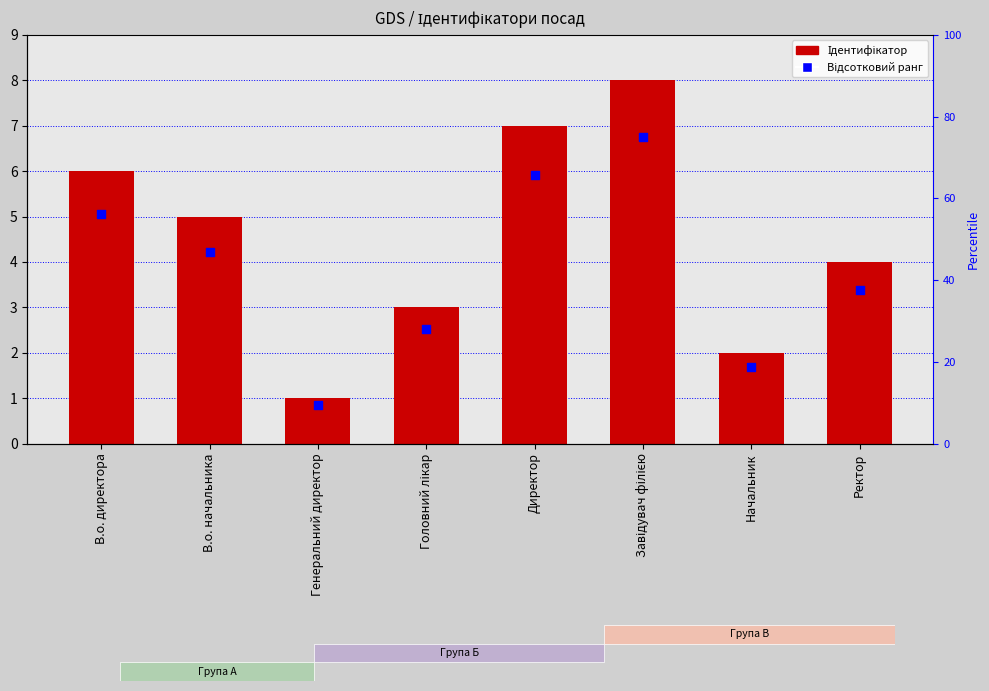

What is the total value across all series at Генеральний директор?

10.4